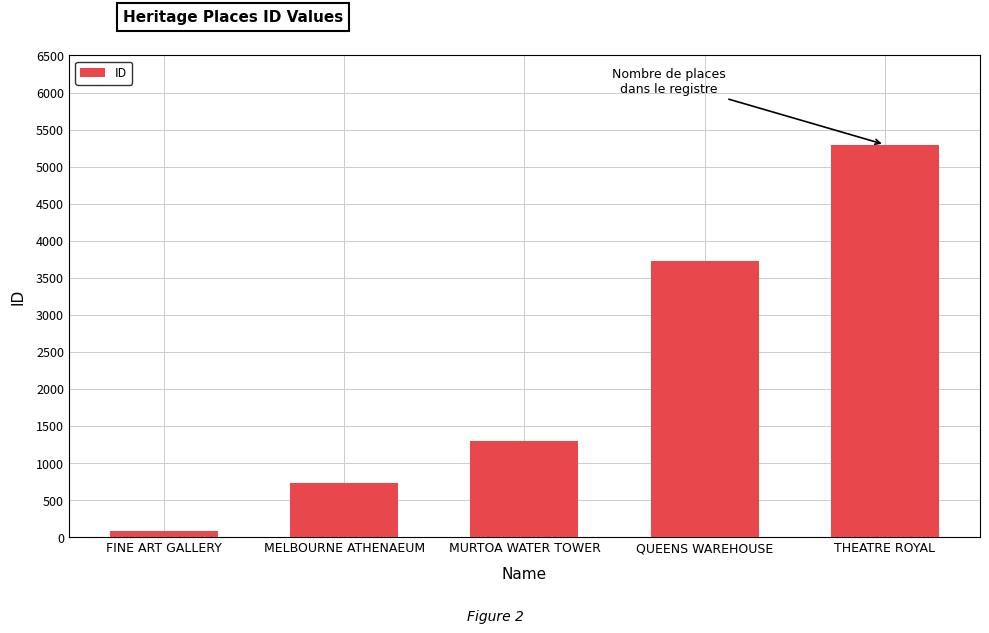

Does the chart contain stacked bars?

No